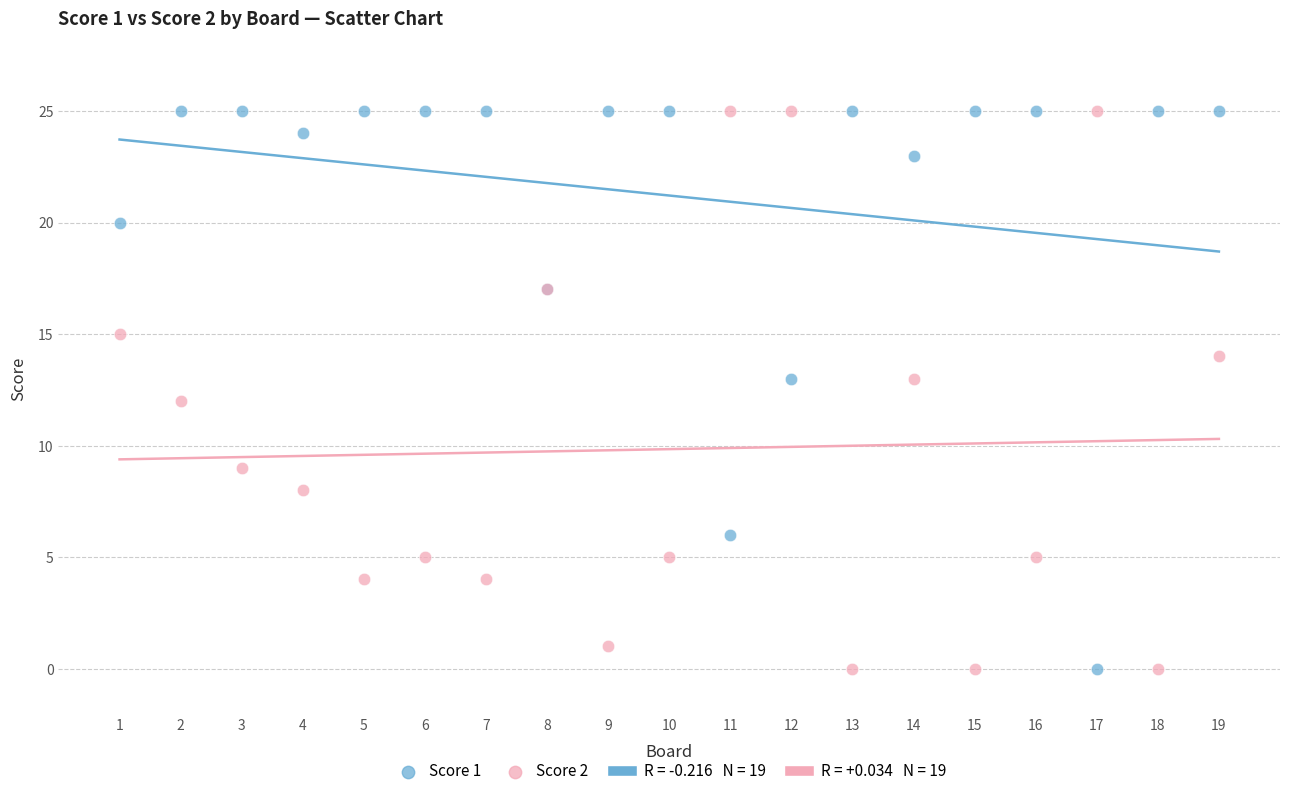

What is the X range (max minus min) for the scatter plot?

18